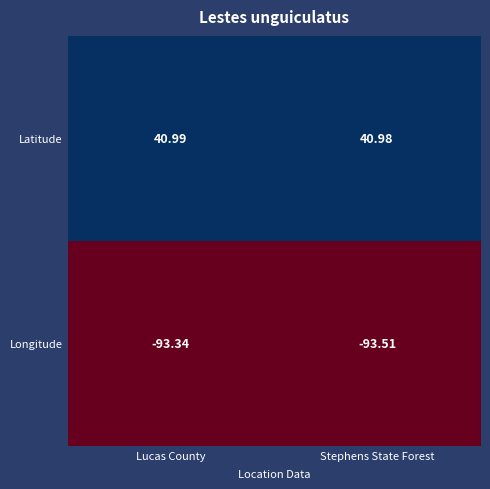

Which series has the widest spread of values?

Longitude